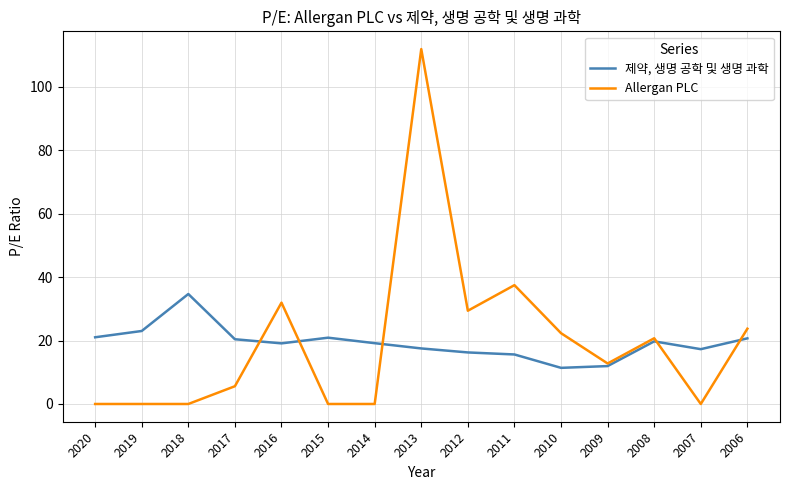

At which label does 제약, 생명 공학 및 생명 과학 reach its peak?

2018